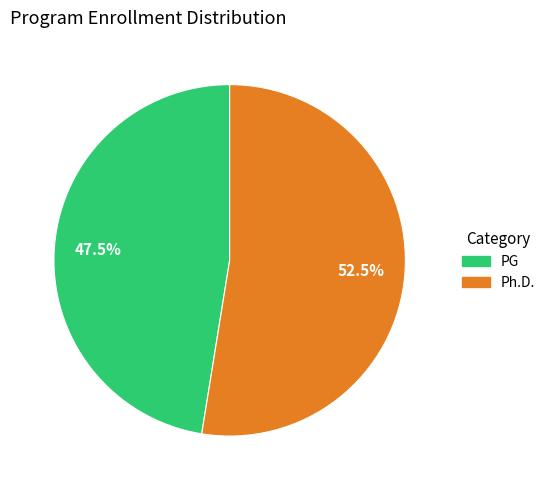

Count the number of slices in the pie.

2